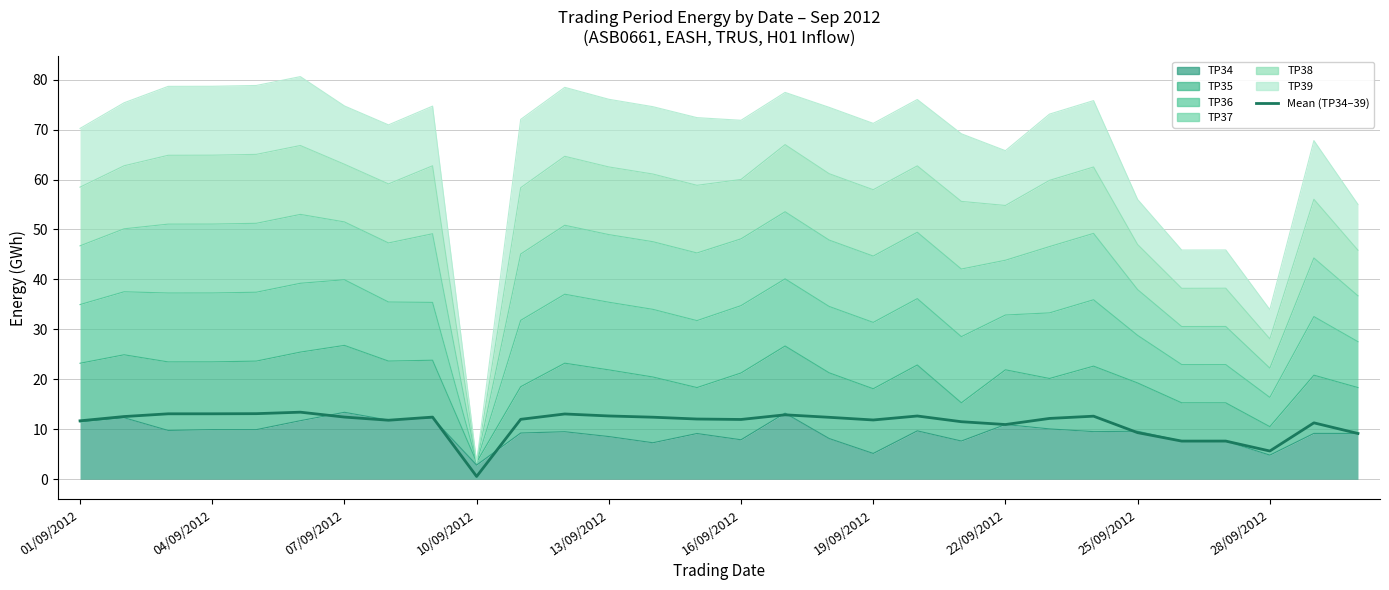

The value at 16/09/2012 is 4.9. True or false?

False